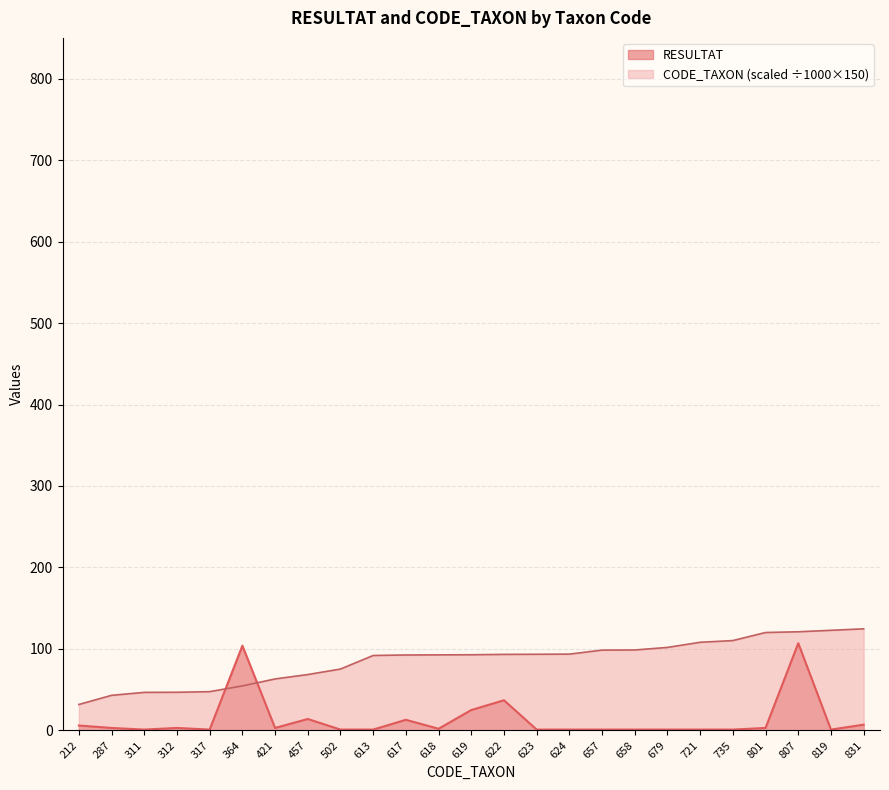

Is the value of CODE_TAXON at 807 greater than the value of RESULTAT at 622?

Yes